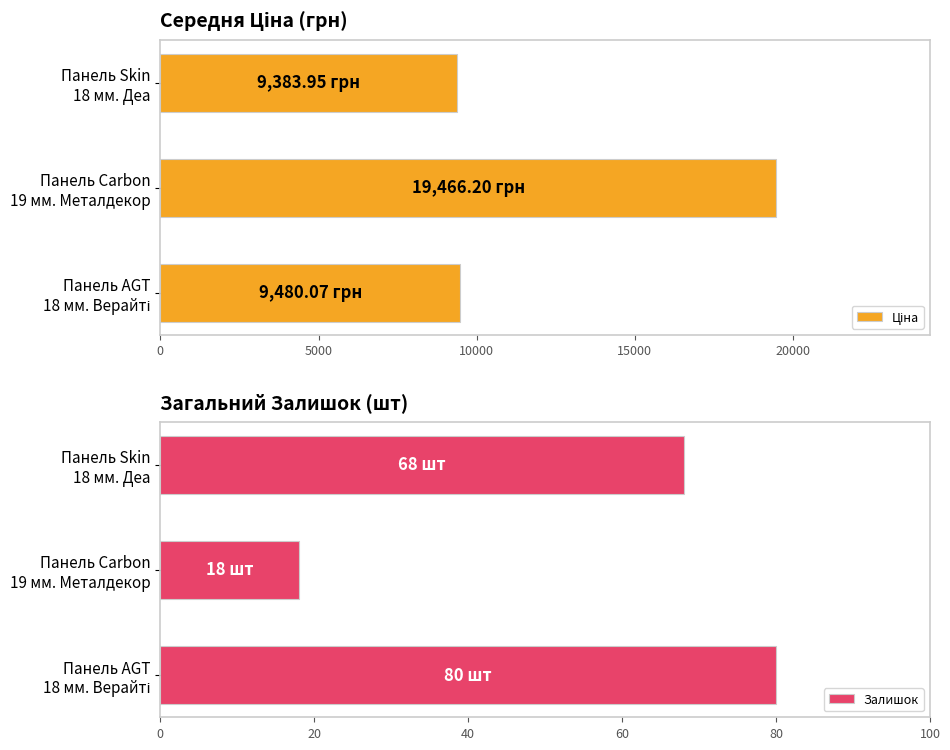

At which label is Залишок closest to 49?

Панель Skin
18 мм. Деа